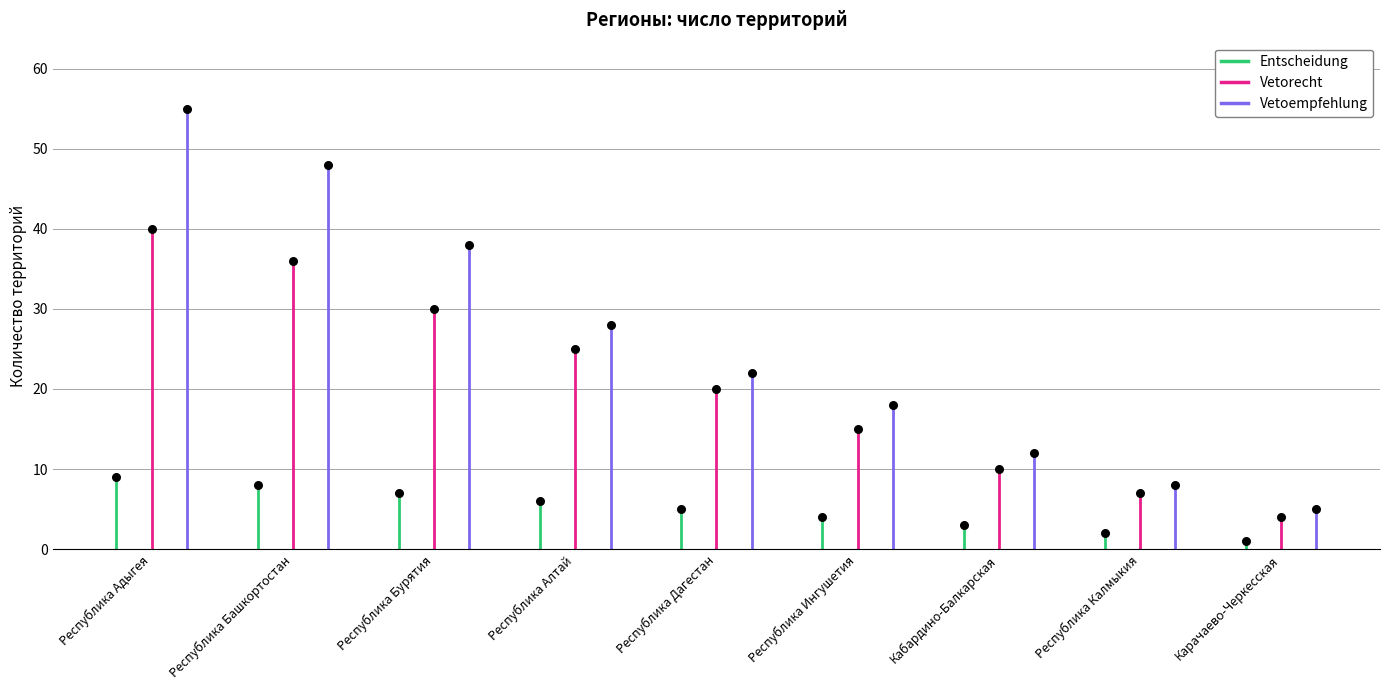

Which series has the largest total across all categories?

Vetoempfehlung